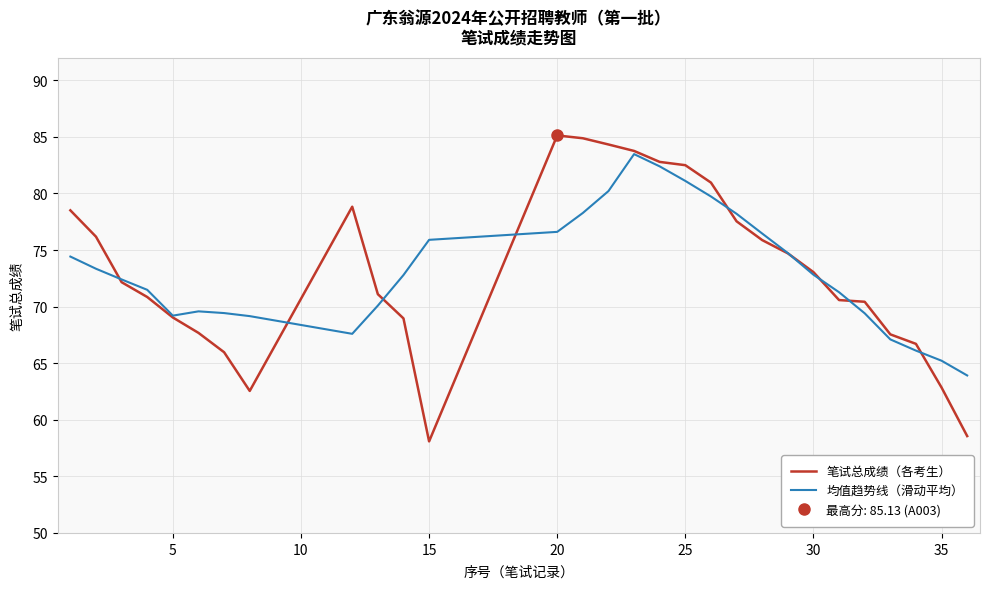

How many intersections are there between 笔试总成绩（各考生） and 均值趋势线（滑动平均）?

9